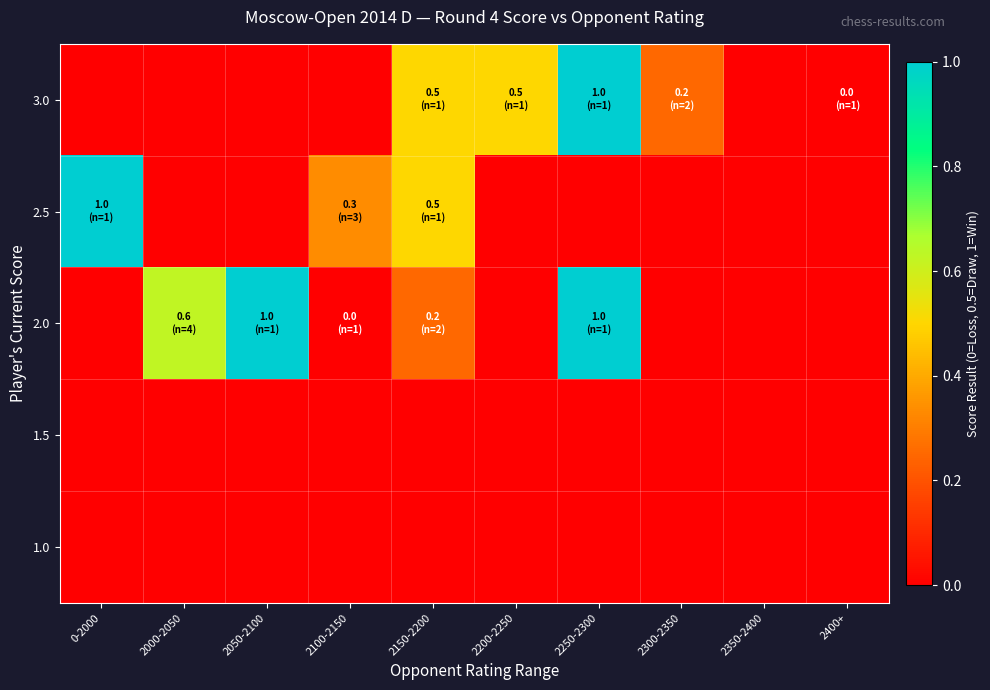

Reading left to right, what are all the values shown in this chart?

3.0: 0-2000=-0.5	2000-2050=-0.5	2050-2100=-0.5	2100-2150=-0.5	2150-2200=0.5	2200-2250=0.5	2250-2300=1.0	2300-2350=0.2	2350-2400=-0.5	2400+=0.0
2.5: 0-2000=1.0	2000-2050=-0.5	2050-2100=-0.5	2100-2150=0.3	2150-2200=0.5	2200-2250=-0.5	2250-2300=-0.5	2300-2350=-0.5	2350-2400=-0.5	2400+=-0.5
2.0: 0-2000=-0.5	2000-2050=0.6	2050-2100=1.0	2100-2150=0.0	2150-2200=0.2	2200-2250=-0.5	2250-2300=1.0	2300-2350=-0.5	2350-2400=-0.5	2400+=-0.5
1.5: 0-2000=-0.5	2000-2050=-0.5	2050-2100=-0.5	2100-2150=-0.5	2150-2200=-0.5	2200-2250=-0.5	2250-2300=-0.5	2300-2350=-0.5	2350-2400=-0.5	2400+=-0.5
1.0: 0-2000=-0.5	2000-2050=-0.5	2050-2100=-0.5	2100-2150=-0.5	2150-2200=-0.5	2200-2250=-0.5	2250-2300=-0.5	2300-2350=-0.5	2350-2400=-0.5	2400+=-0.5